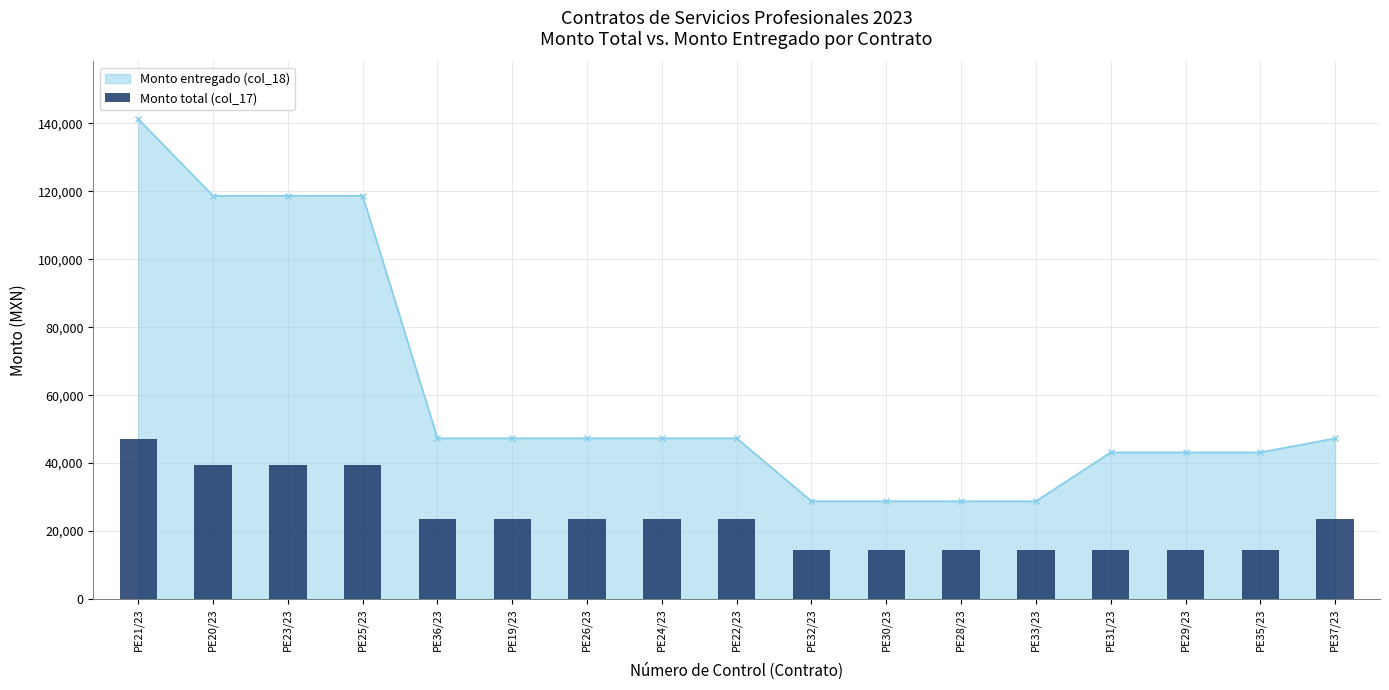

Which category has the lowest value across all series?

PE32/23